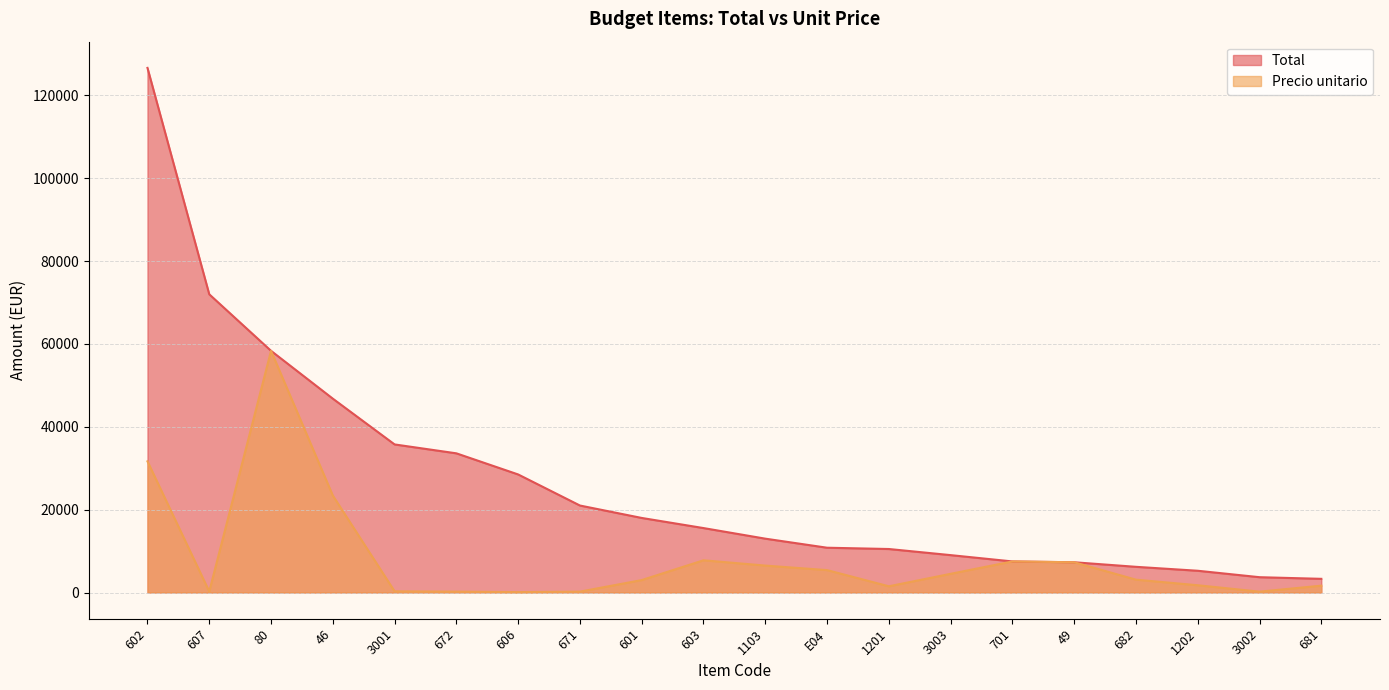

True or false: Precio unitario has a value of 333.6 at 3002.

False